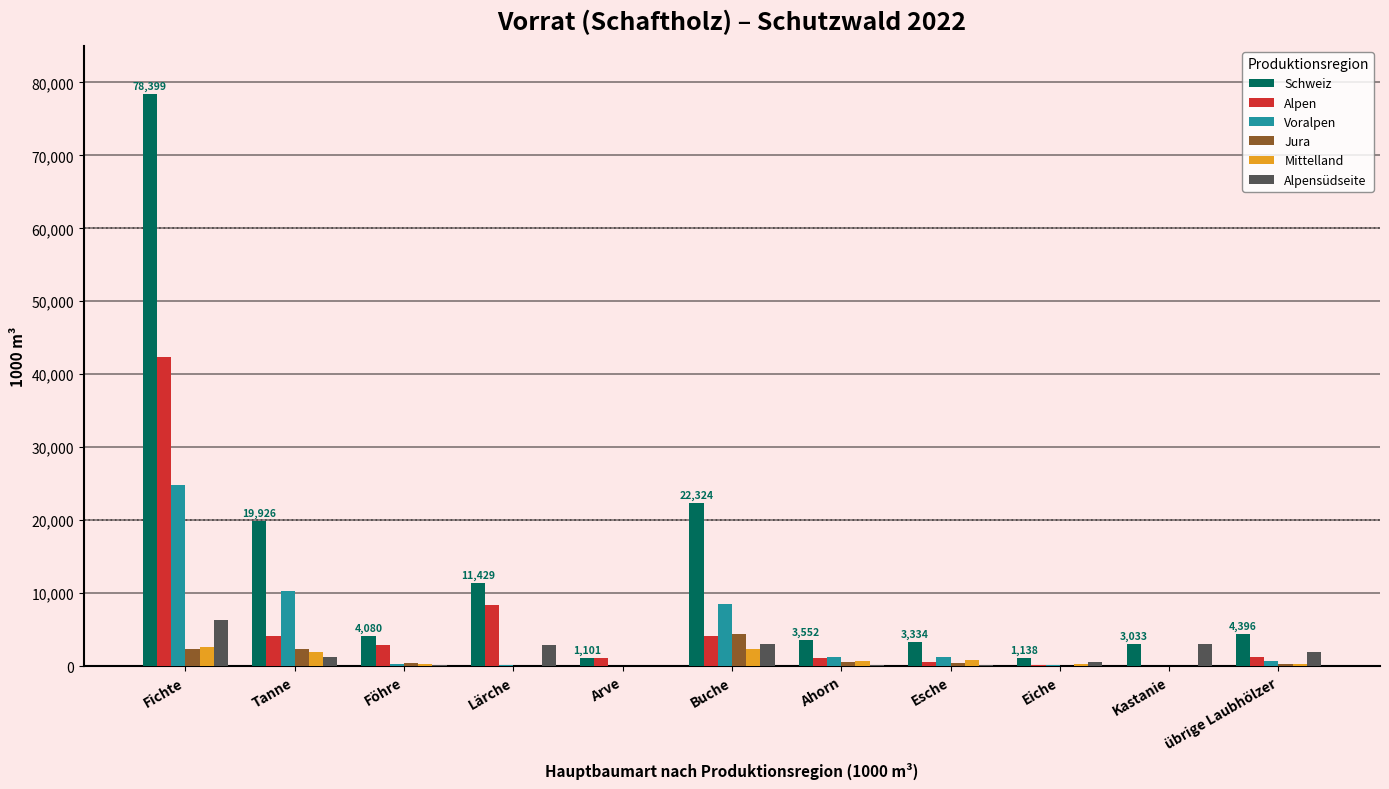

Where is Alpen nearest to the value 21216?

Lärche